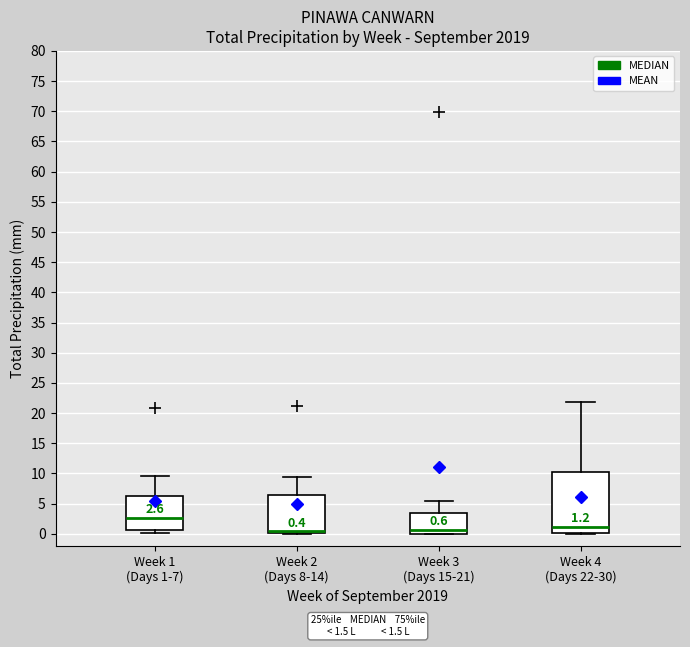

Comparing the boxes themselves (not the whiskers), which one is the tallest?

Week 4 (Days 22-30)